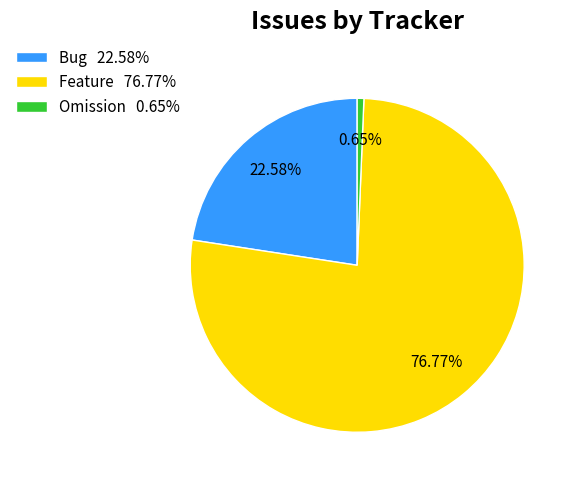

Rank the categories by value from highest to lowest.

Feature 76.77%, Bug 22.58%, Omission 0.65%